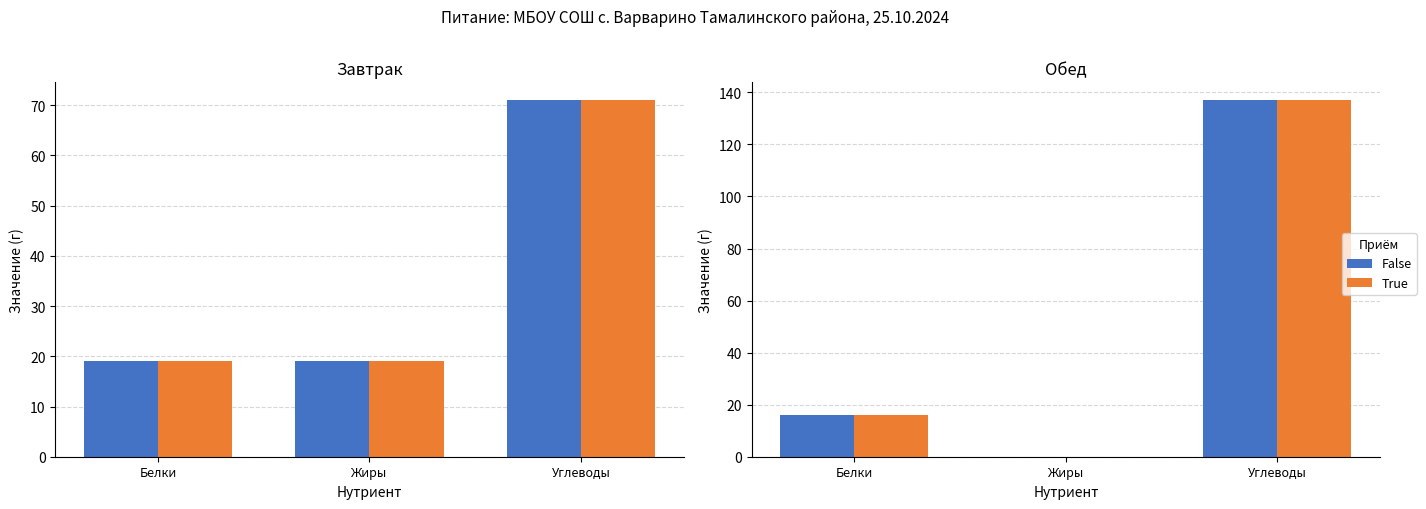

Rank the categories by True value from lowest to highest.

Жиры, Белки, Углеводы